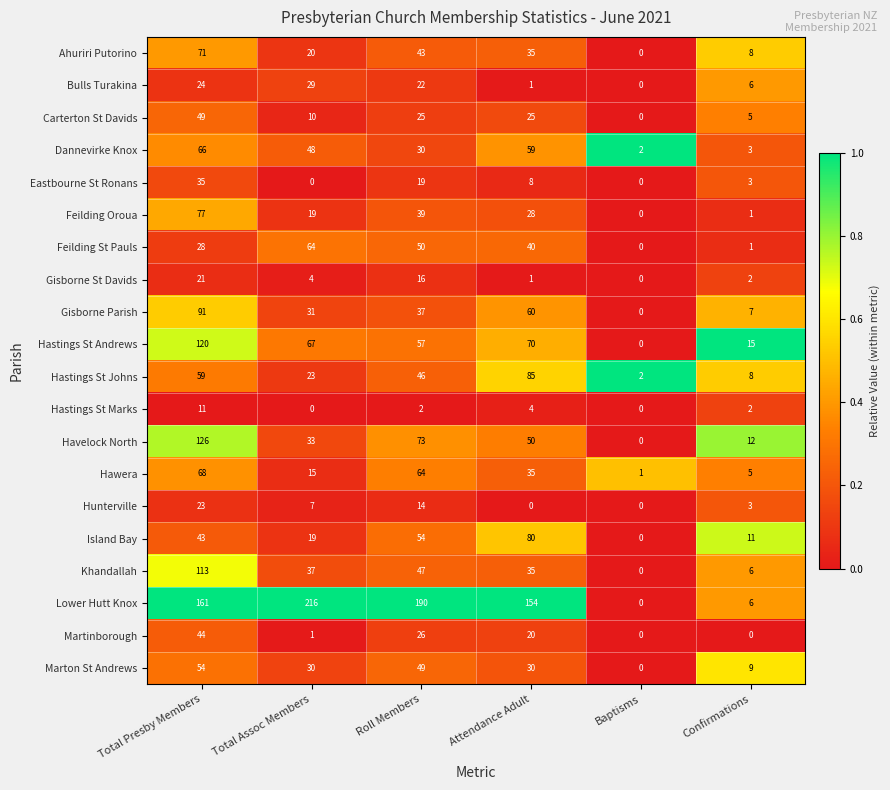

What is the difference between the maximum and minimum values in the Hunterville series?

23